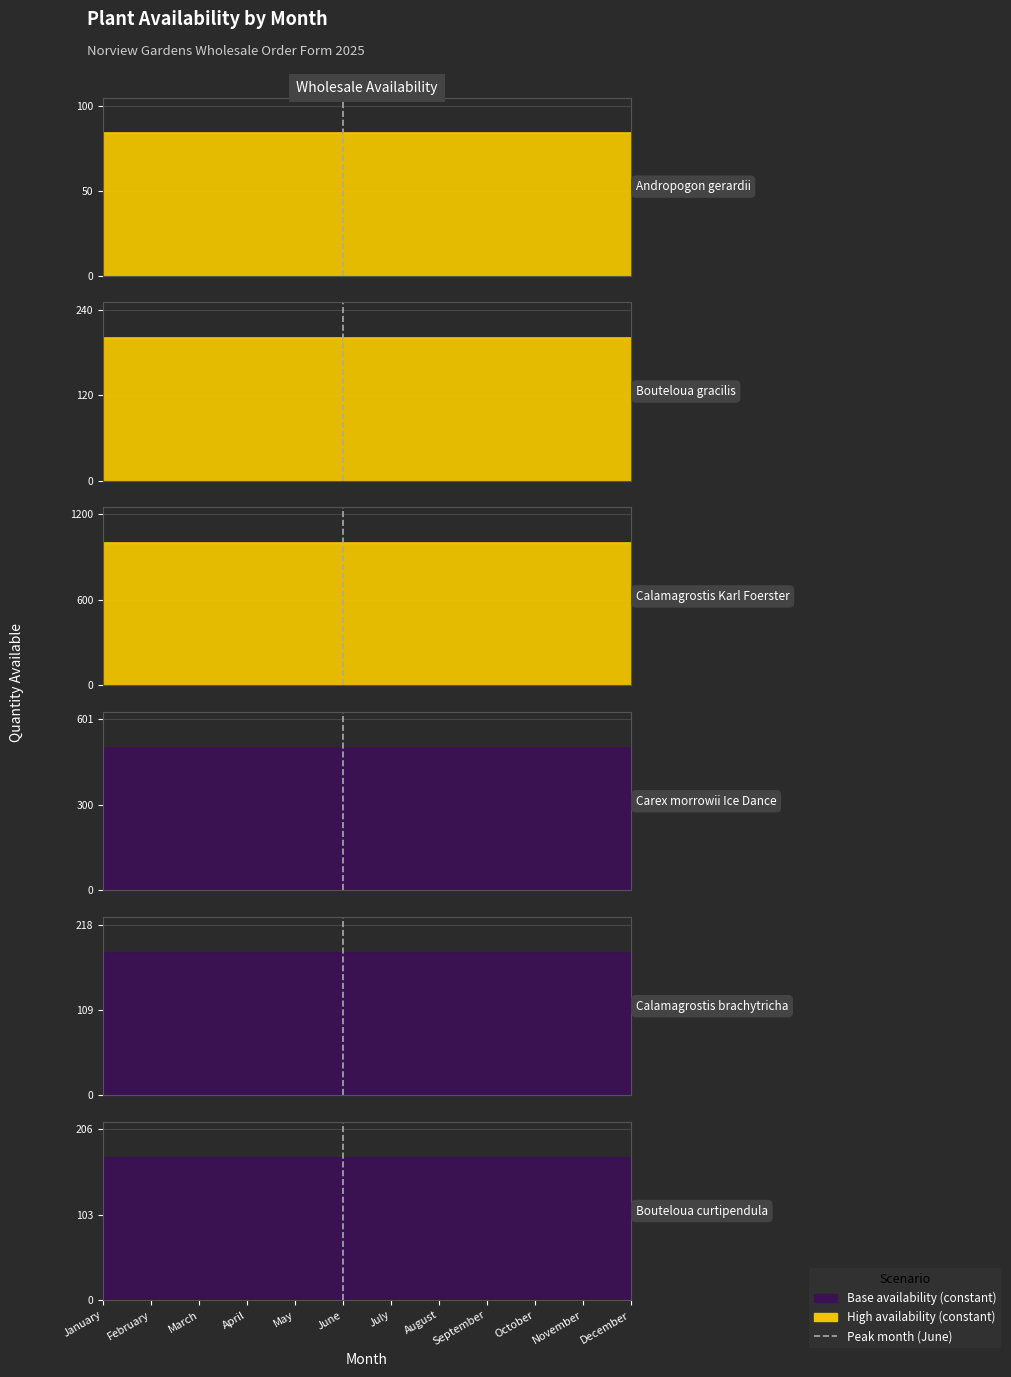

What is the minimum value for Calamagrostis x acutiflora Karl Foerster 15cm?

1000